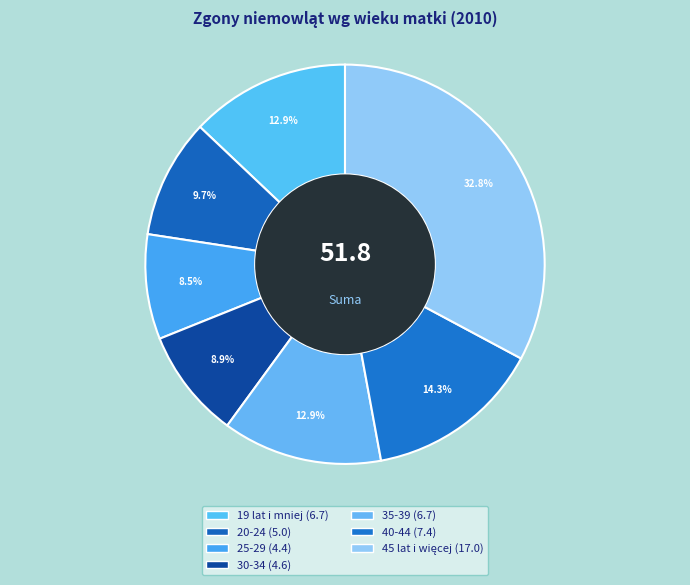

How many segments does this pie chart have?

7